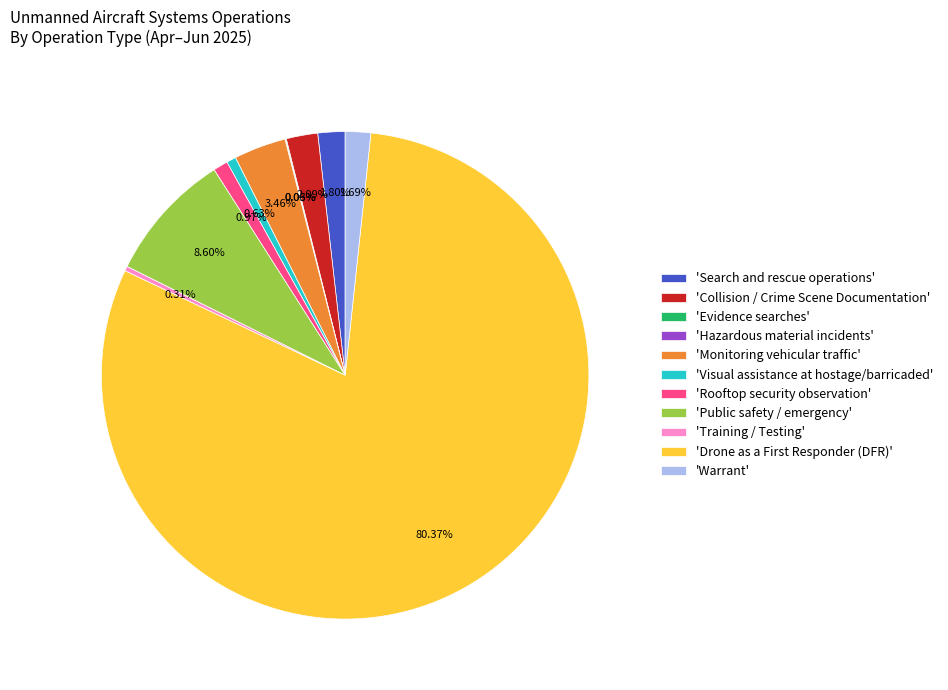

Combined, do 'Training / Testing' and 'Visual assistance at hostage/barricaded' account for over 50%?

No